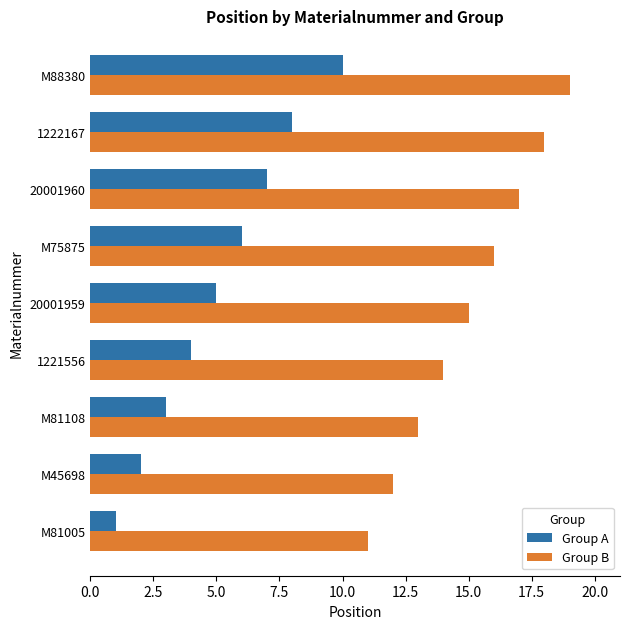

Which series changed the most between 1221556 and M88380?

Group A